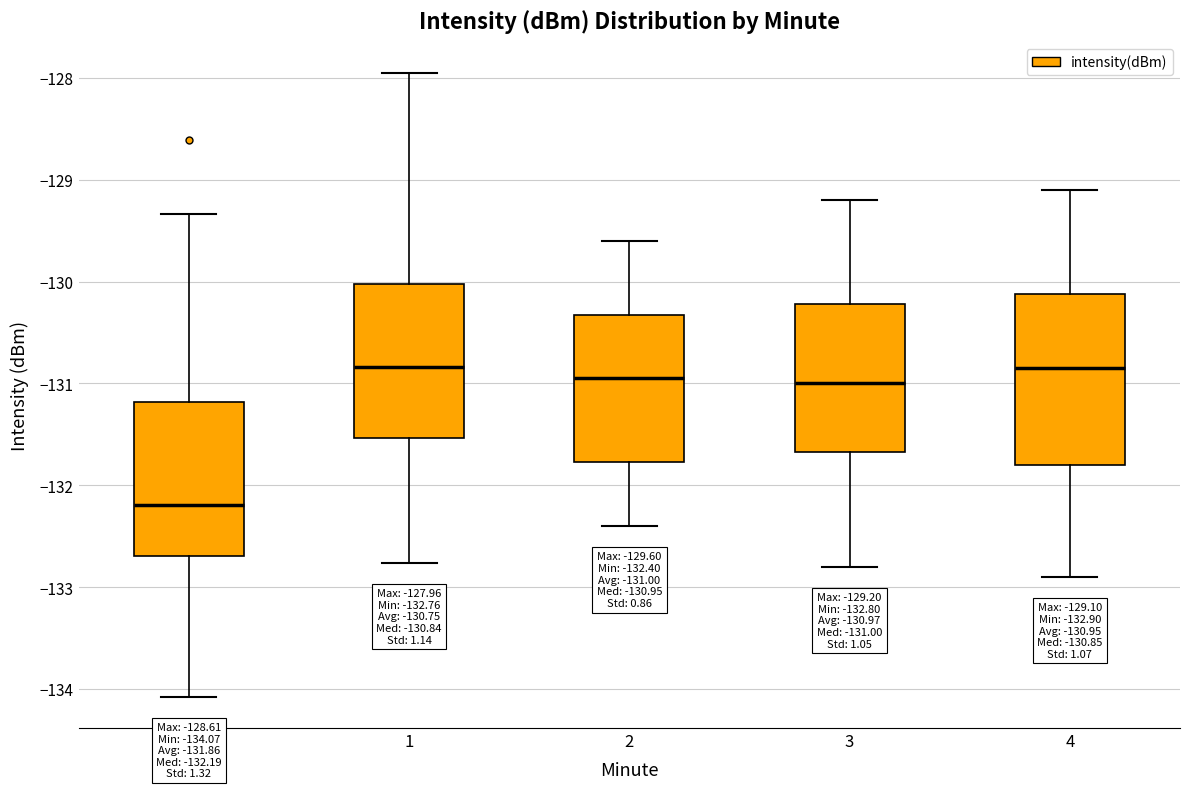

Which box is the tallest, from its lower edge to its upper edge?

4